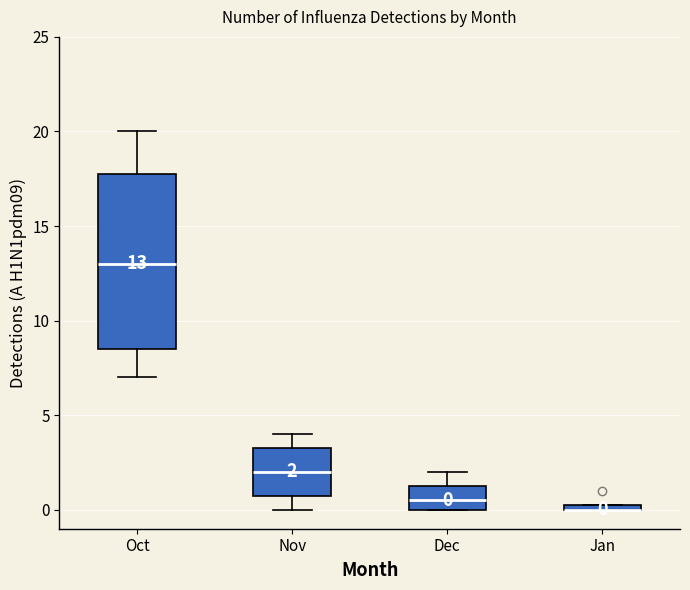

Comparing the boxes themselves (not the whiskers), which one is the tallest?

Oct